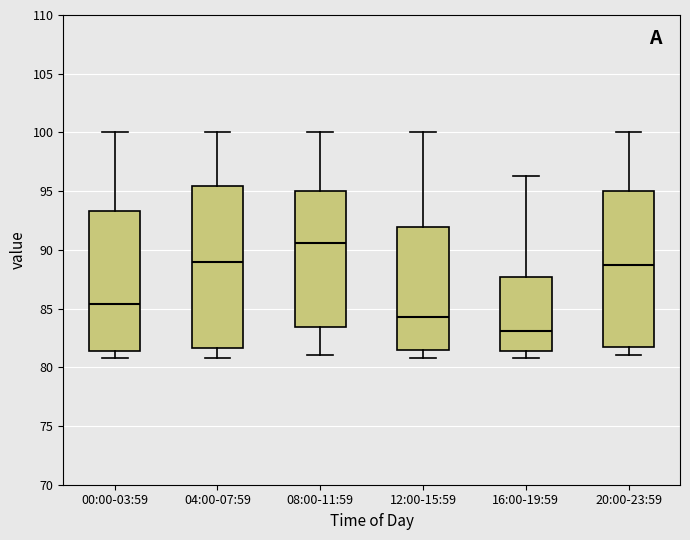

Reading left to right, read every box against the y-axis: the position of its median line, the range the box covers, and the ends of its whiskers. The values are not printed on the chart, so give them approximately, as read against the axis.

00:00-03:59: median 85.5, box 81.5 to 93.5, whiskers 81.0 to 100.0
04:00-07:59: median 89.0, box 81.5 to 95.5, whiskers 81.0 to 100.0
08:00-11:59: median 90.5, box 83.5 to 95.0, whiskers 81.0 to 100.0
12:00-15:59: median 84.5, box 81.5 to 92.0, whiskers 81.0 to 100.0
16:00-19:59: median 83.0, box 81.5 to 87.5, whiskers 81.0 to 96.5
20:00-23:59: median 88.5, box 81.5 to 95.0, whiskers 81.0 to 100.0